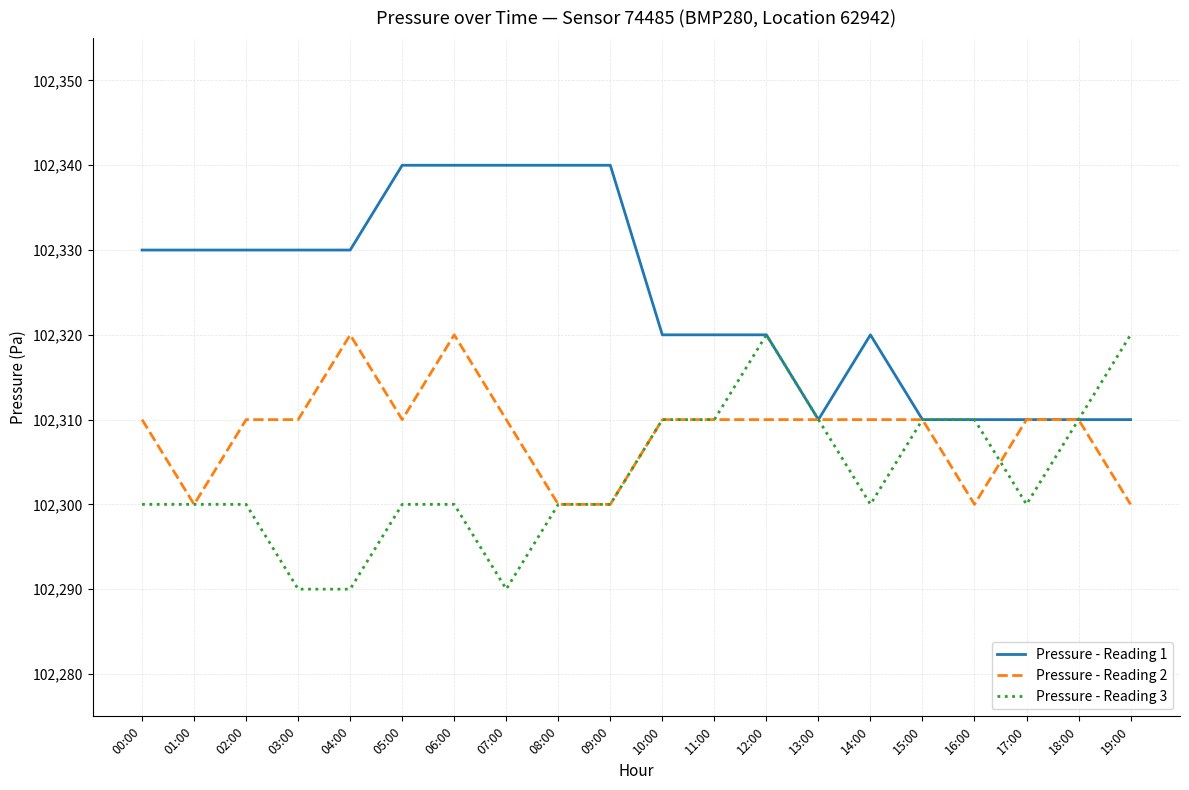

What is the difference between the second highest and minimum values in the Pressure - Reading 2 series?

20